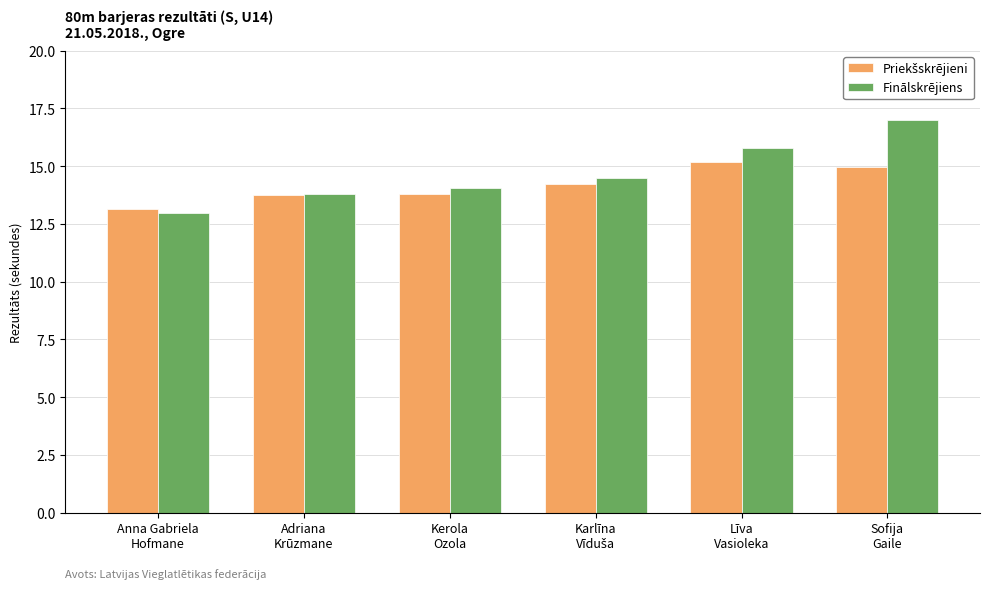

At which label does Finālskrējiens reach its peak?

Sofija
Gaile